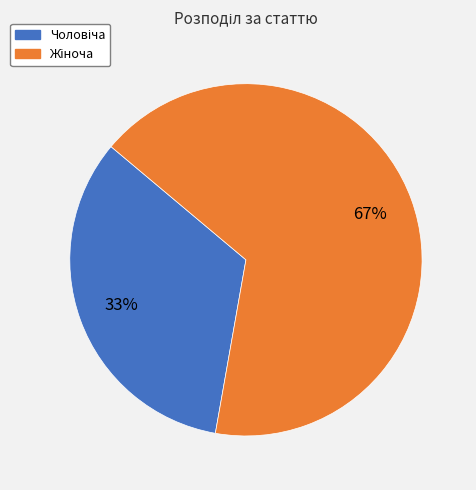

To the nearest percent, what is the average slice percentage?

50%